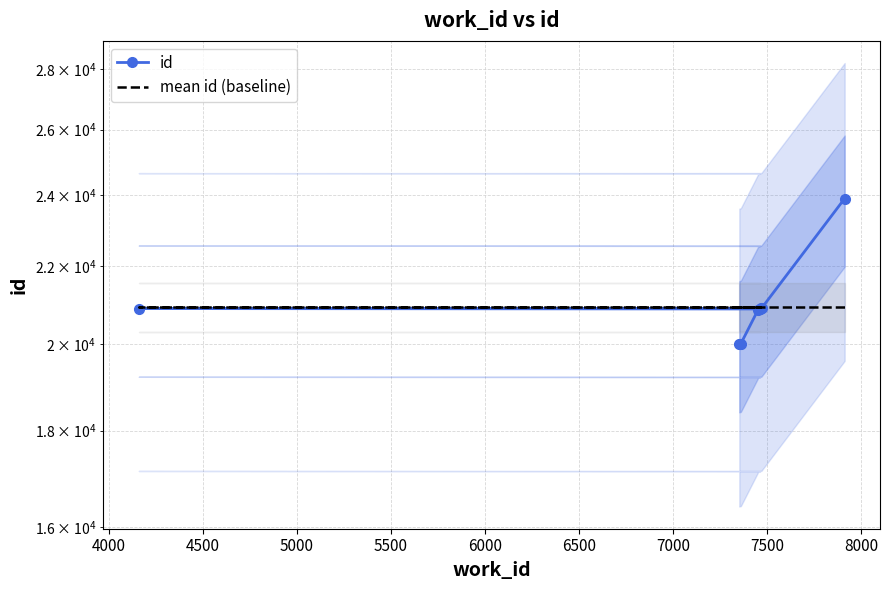

Does the chart have visible grid lines?

Yes